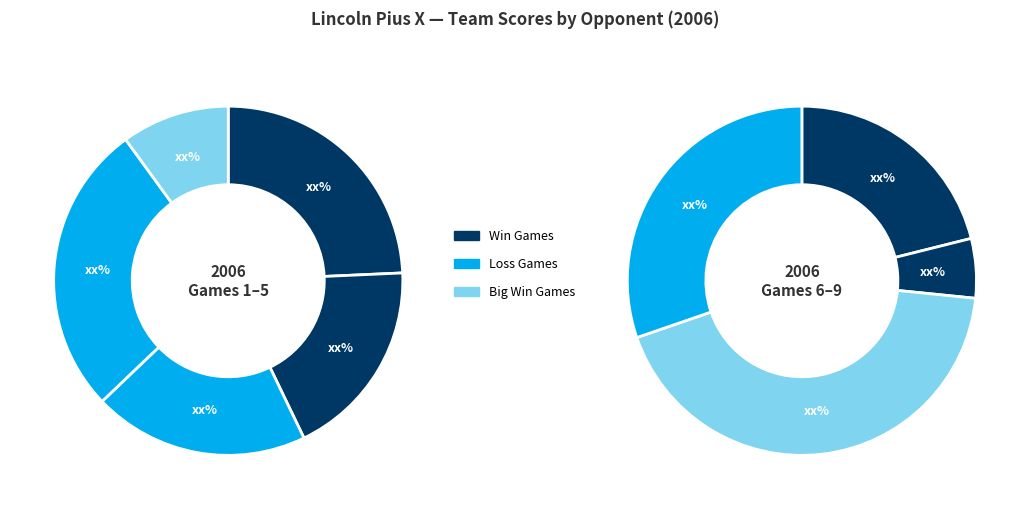

How many slices are in this pie chart?

9